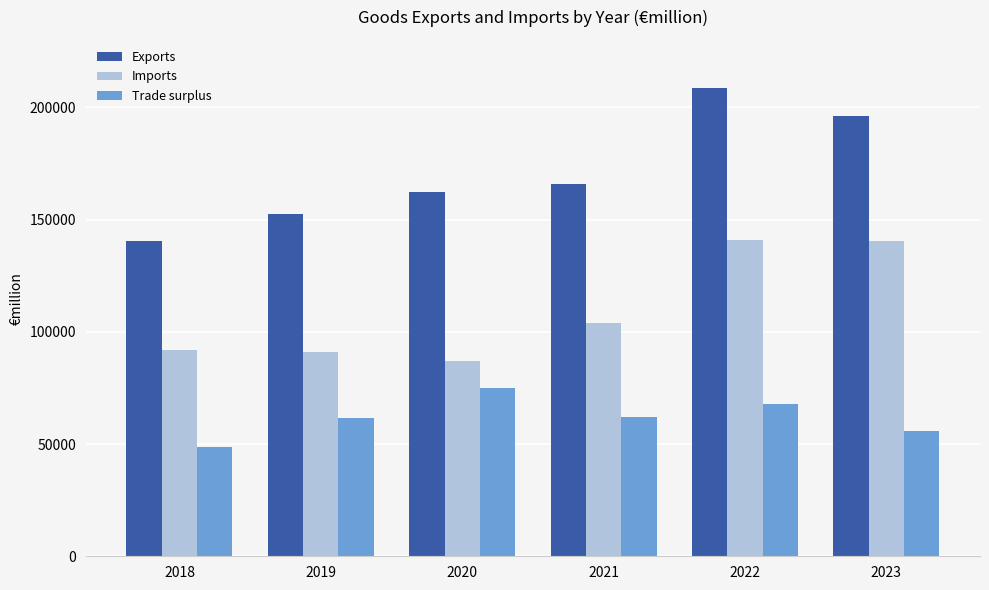

Read the Trade surplus value at 2021.

61926.6